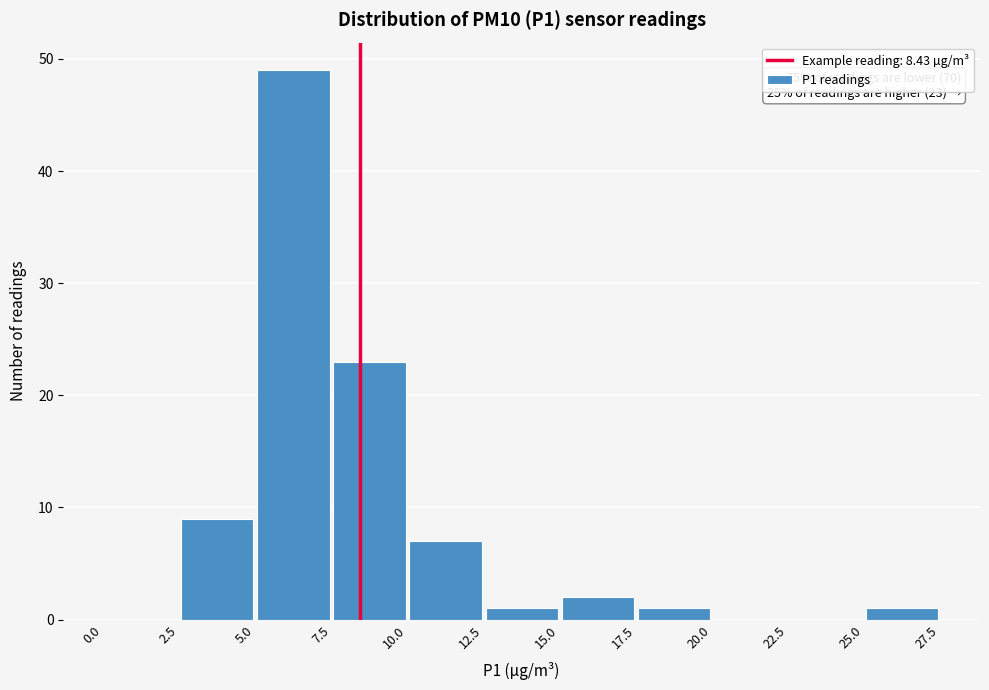

Which range on the x-axis has the tallest bar?

5.0 to 7.5